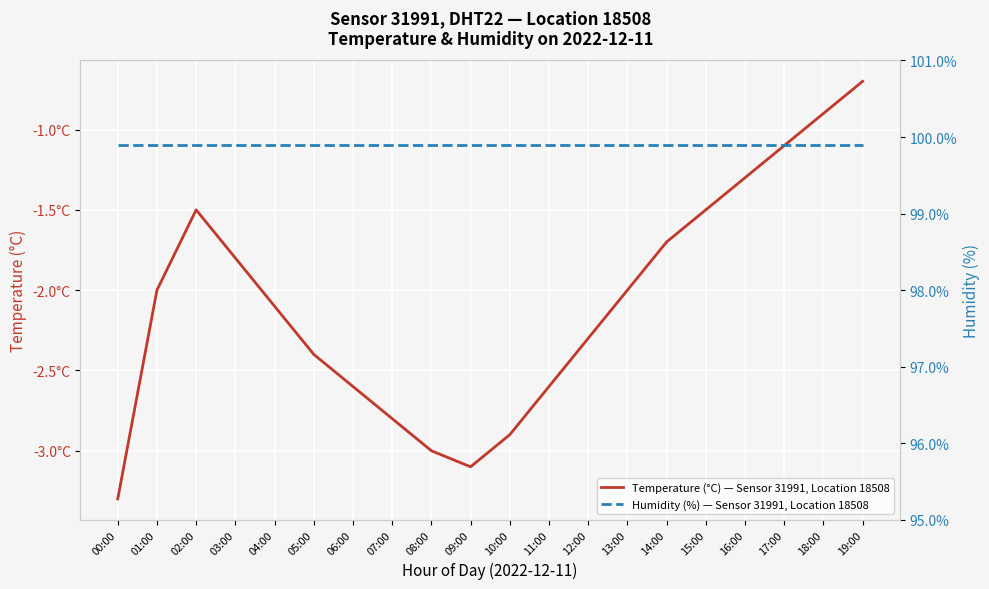

List the series in order of their overall mean, highest first.

Humidity (%) — Sensor 31991, Location 18508, Temperature (°C) — Sensor 31991, Location 18508